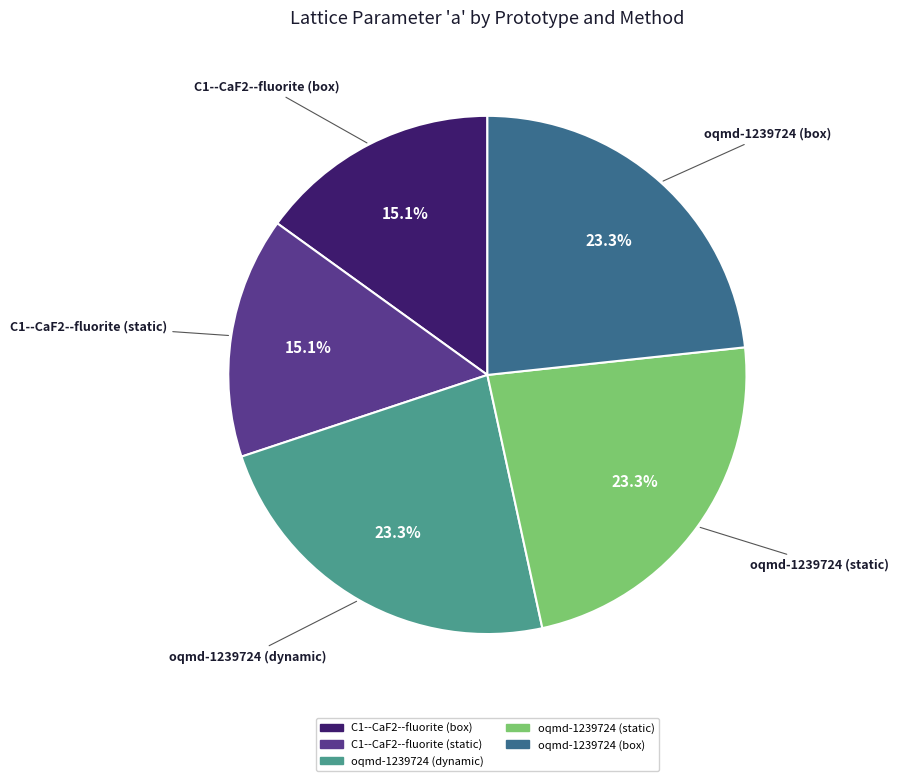

What percentage is the C1--CaF2--fluorite (static) slice, to the nearest percent?

15%